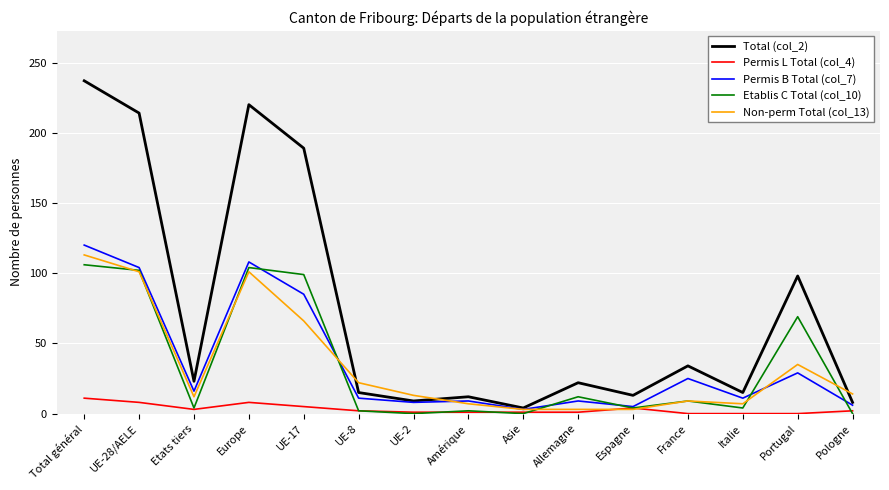

The Etablis C Total (col_10) series shows 69 at Portugal. True or false?

True